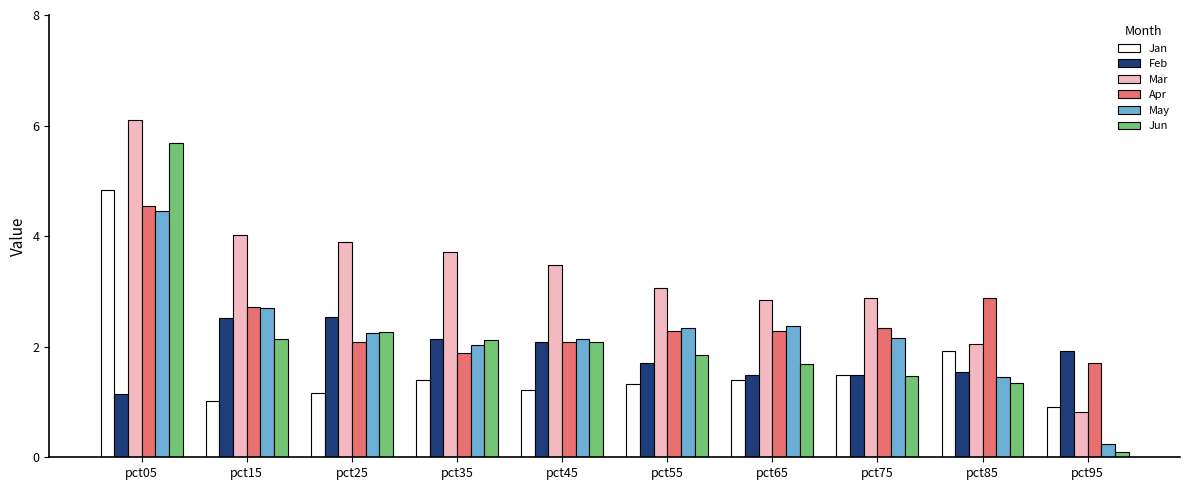

Which series changed the most between pct05 and pct45?

Jan